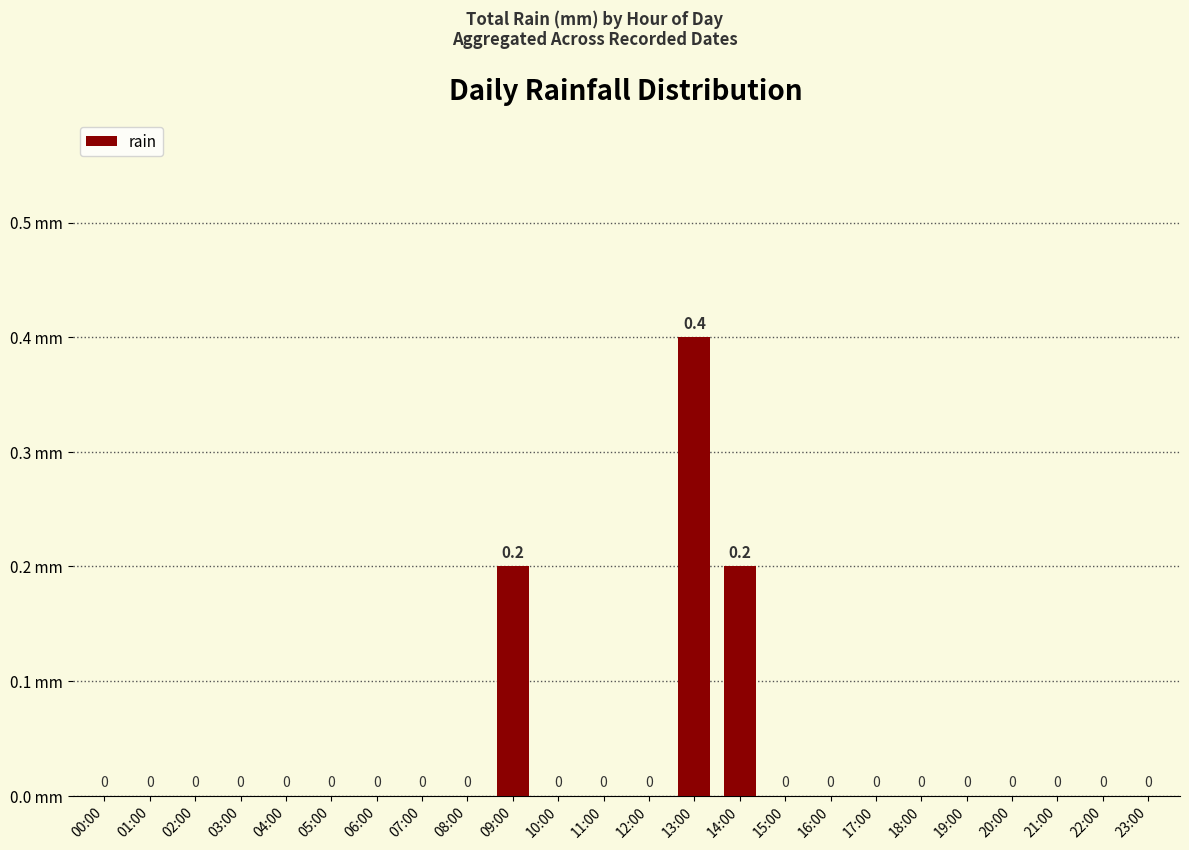

At which category does the chart reach its peak across all series?

13:00